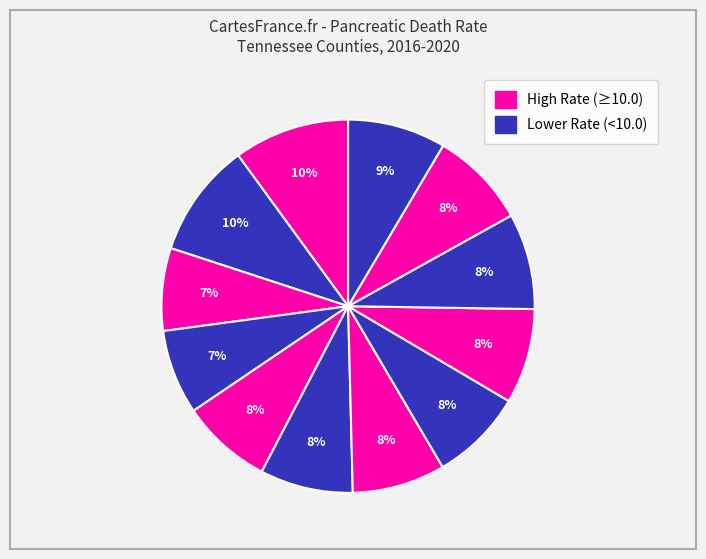

How many segments does this pie chart have?

12